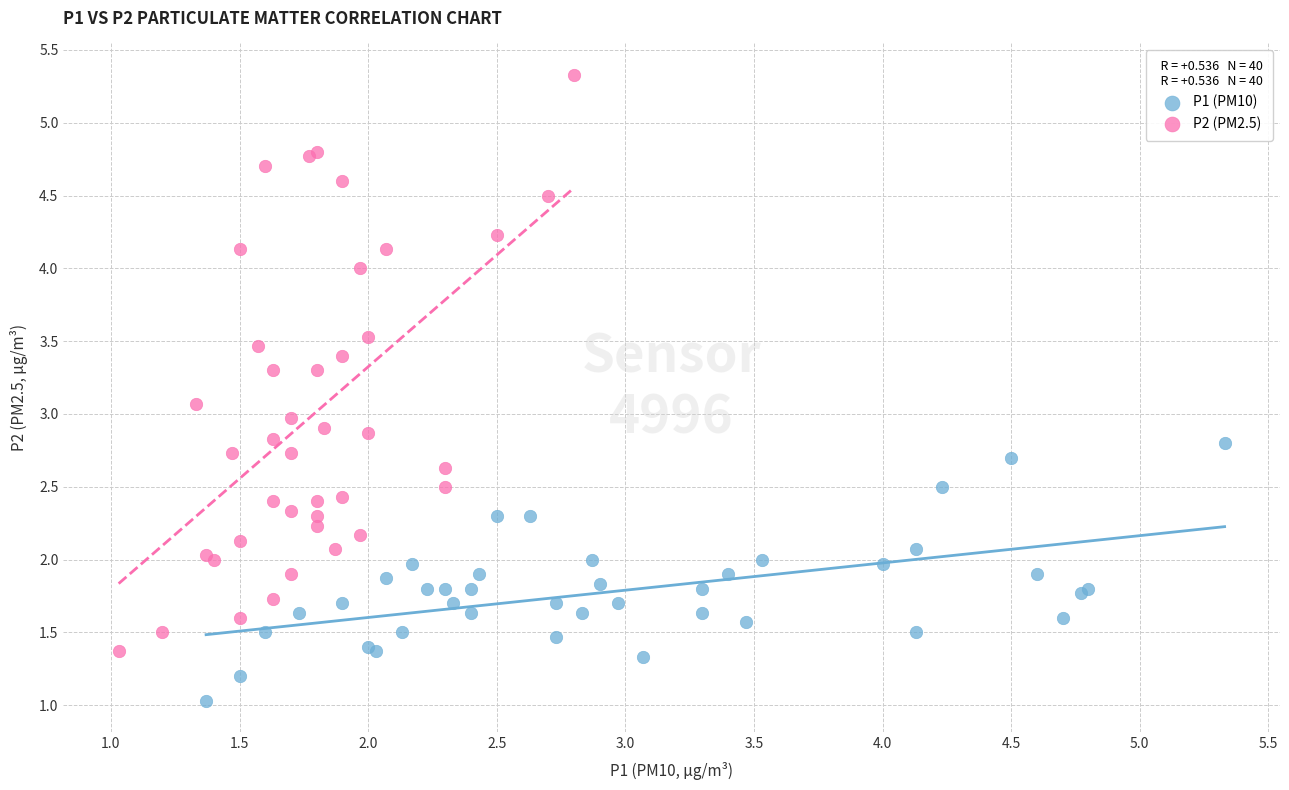

Which series reaches the minimum Y coordinate?

P1 (PM10)